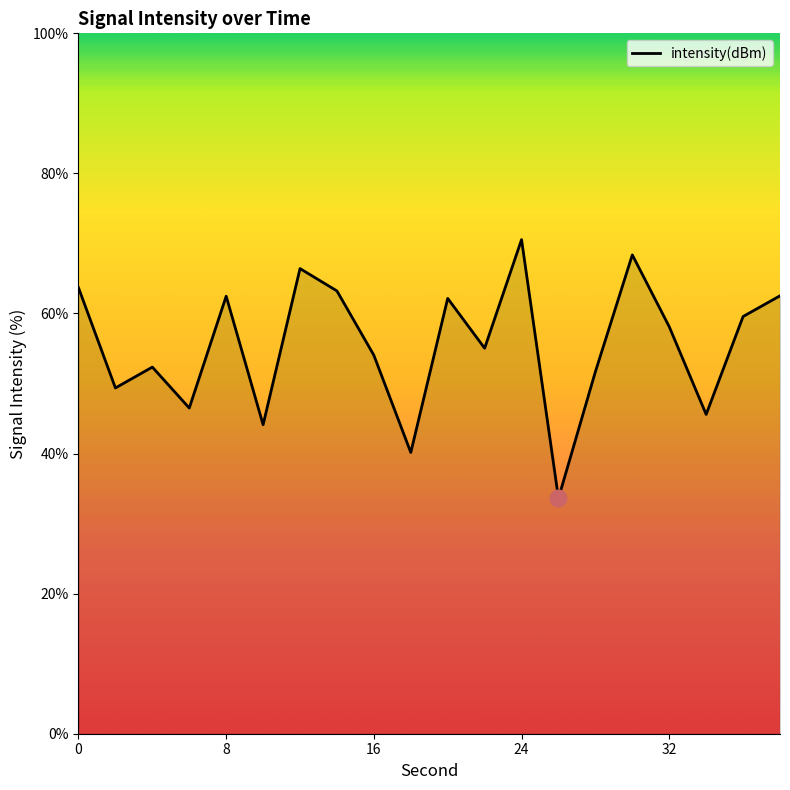

What is the smallest value displayed?

33.6